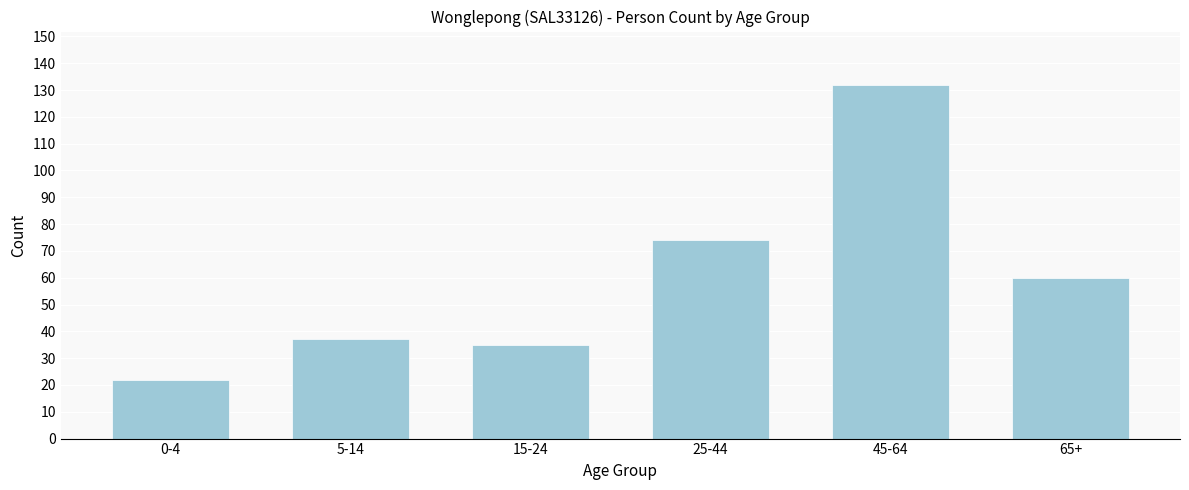

Reading left to right, what are all the values shown in this chart?

0-4=22	5-14=37	15-24=35	25-44=74	45-64=132	65+=60